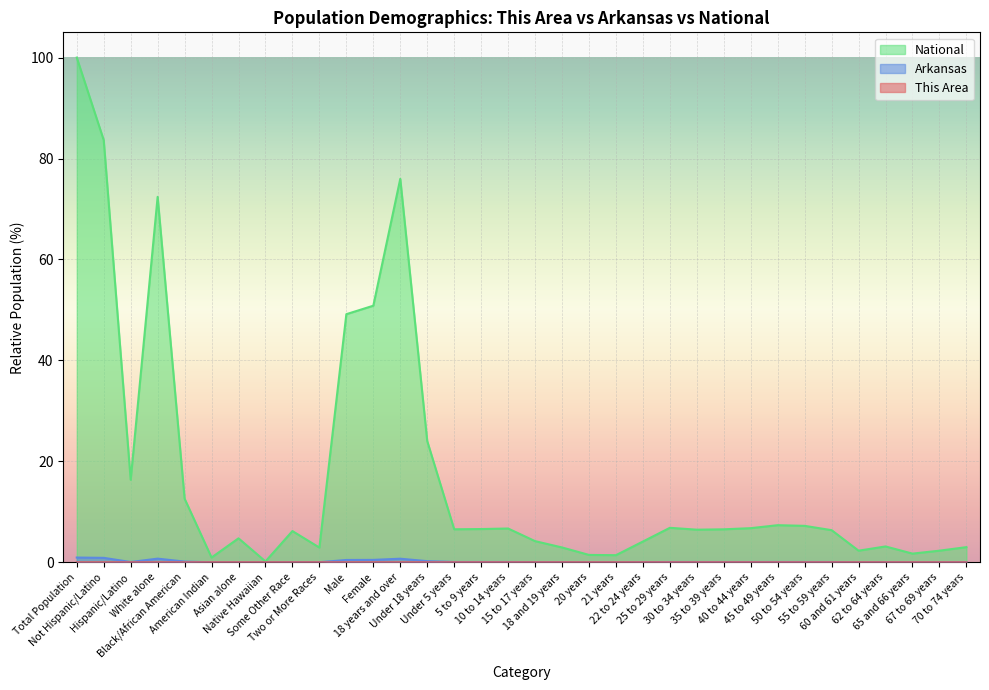

Rank the series by their maximum value, from highest to lowest.

National, Arkansas, This Area